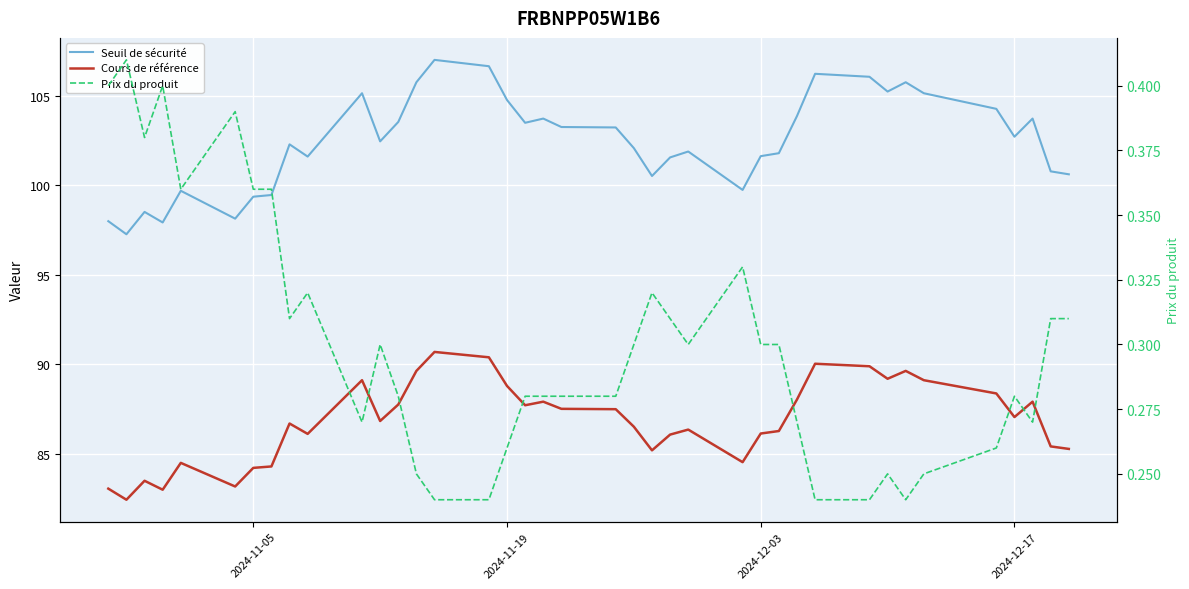

Which series has the largest total across all categories?

Seuil de sécurité